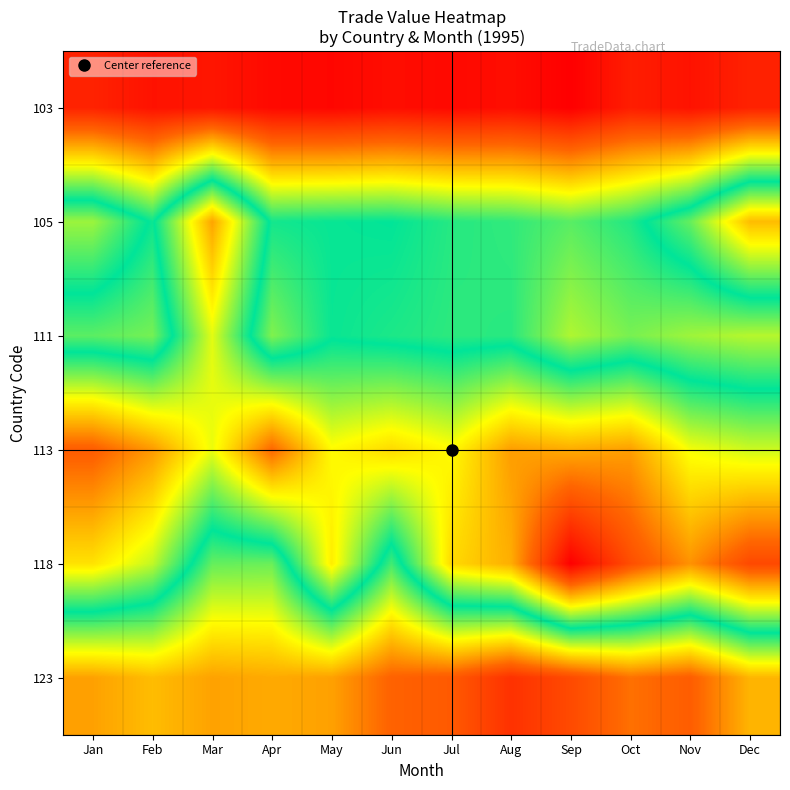

Which label corresponds to the smallest value in the chart?

Sep